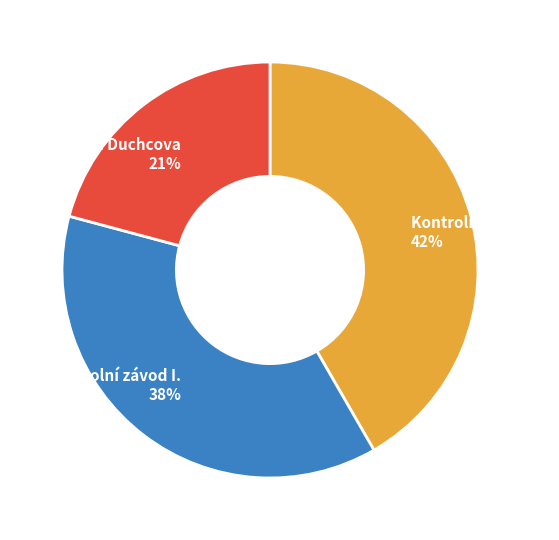

Count the number of slices in the pie.

3